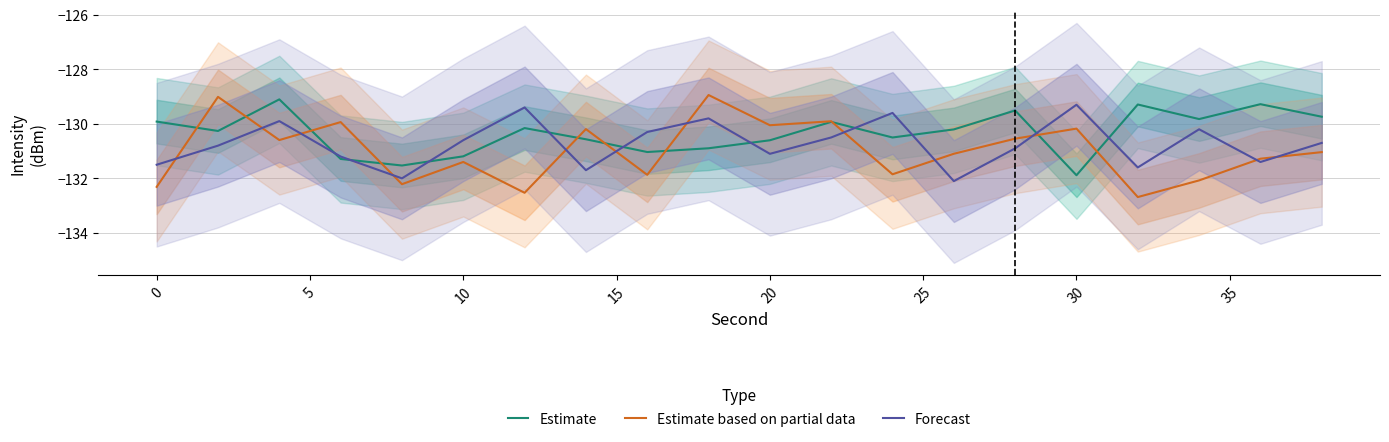

What is the minimum value for Estimate?

-131.9